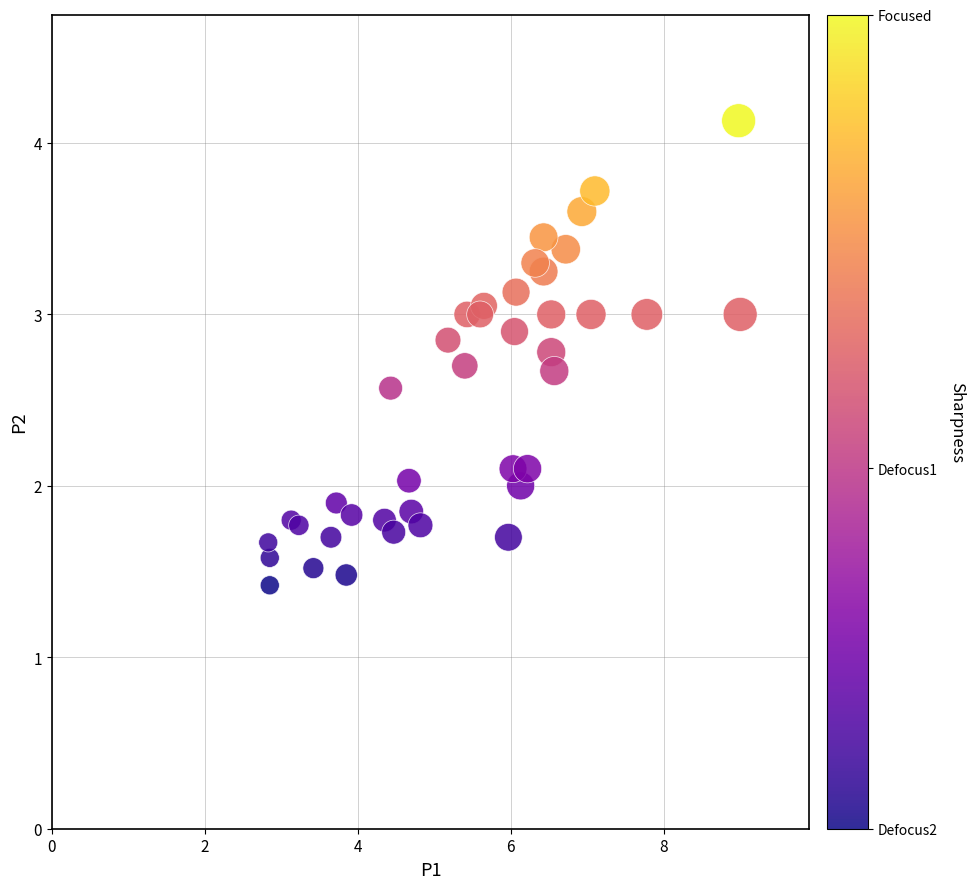

What is the range of Y values (max minus min)?

2.7